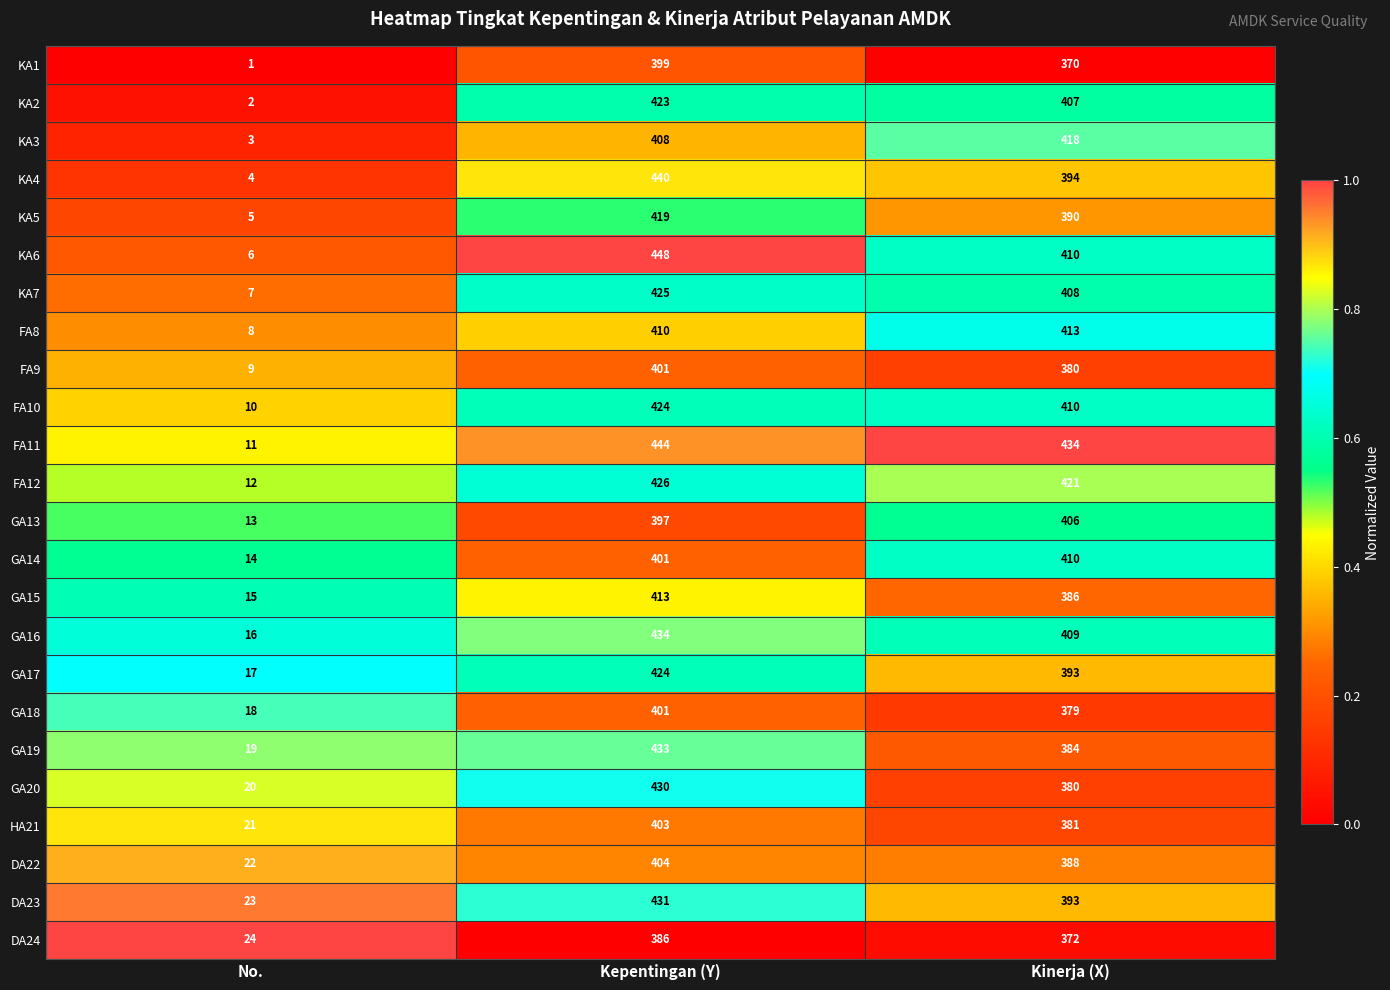

The GA15 series shows 413 at Kepentingan (Y). True or false?

True